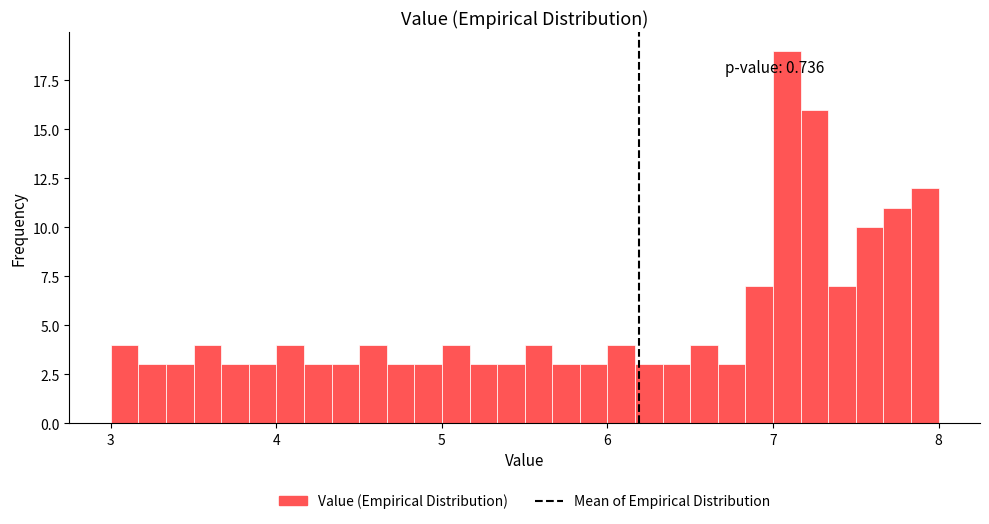

Read against the x-axis, roughly where is the centre of the tallest bar?

7.1